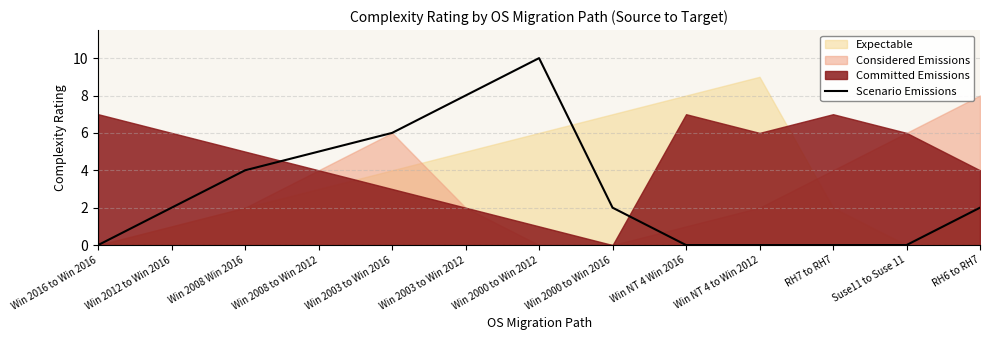

Is it true that Scenario Emissions equals 0 at Suse11 to Suse 11?

True